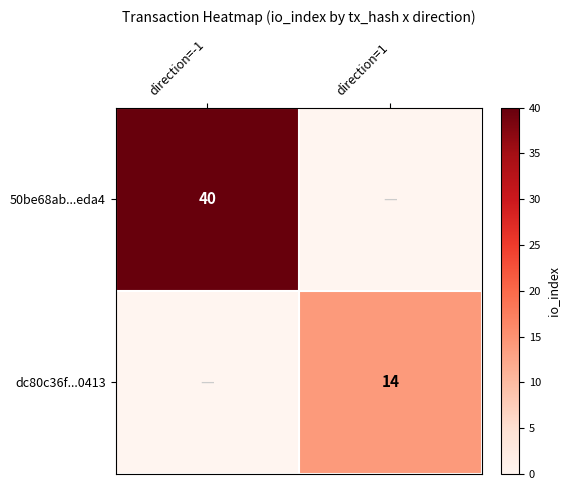

Which category has the highest value across all series?

direction=-1